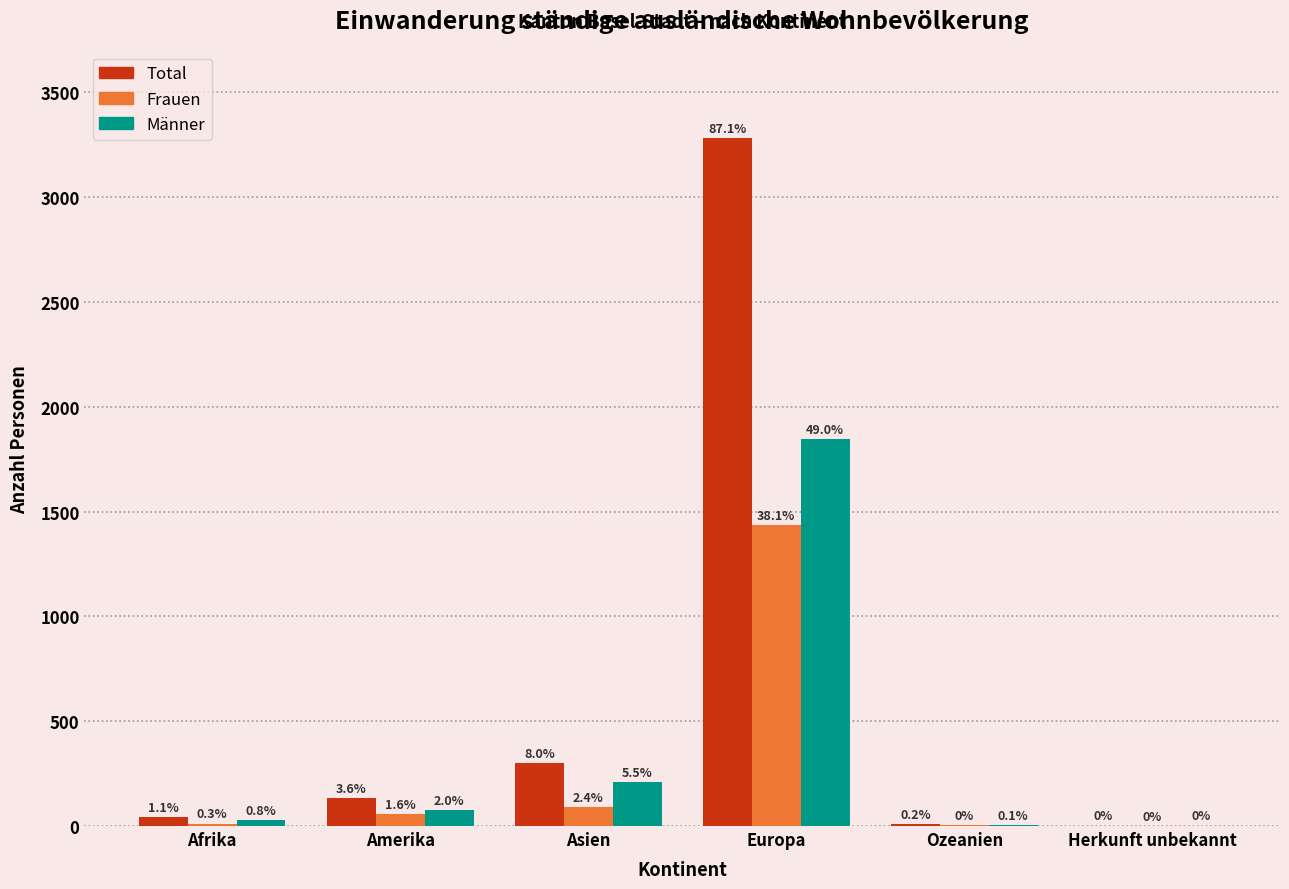

What are all the series names shown in the legend?

Total, Frauen, Männer